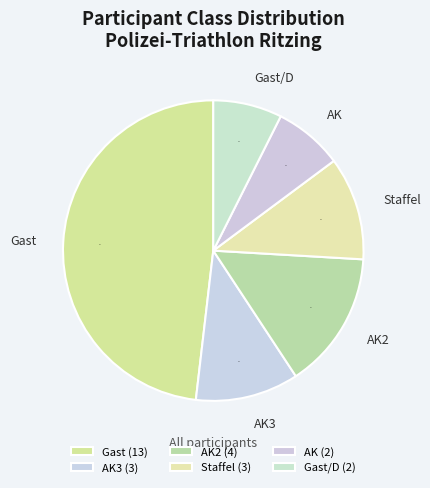

To the nearest percent, what portion does Staffel represent?

11%